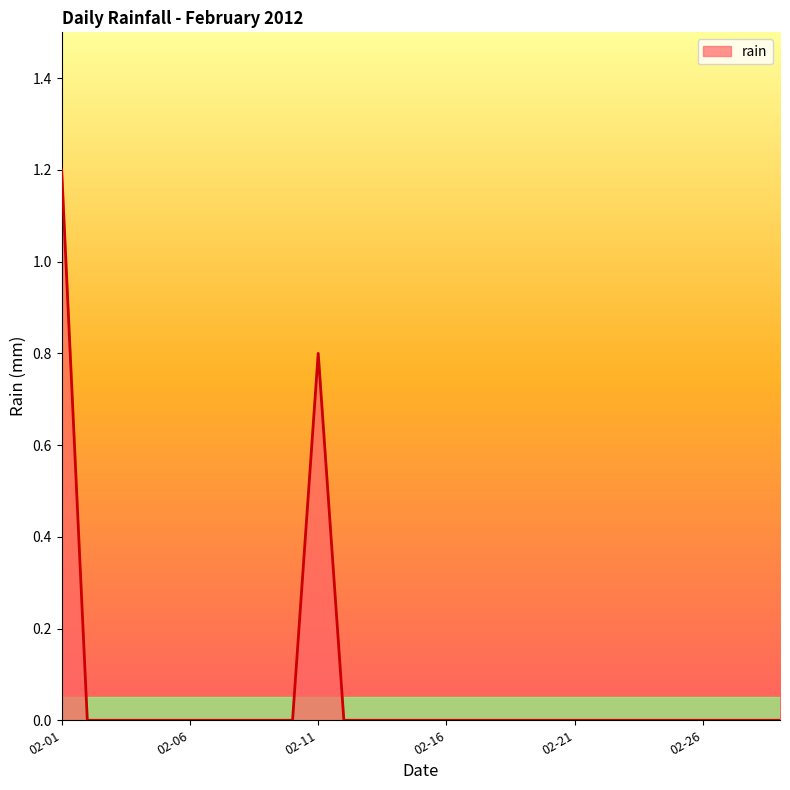

How many lines are shown in the chart?

1